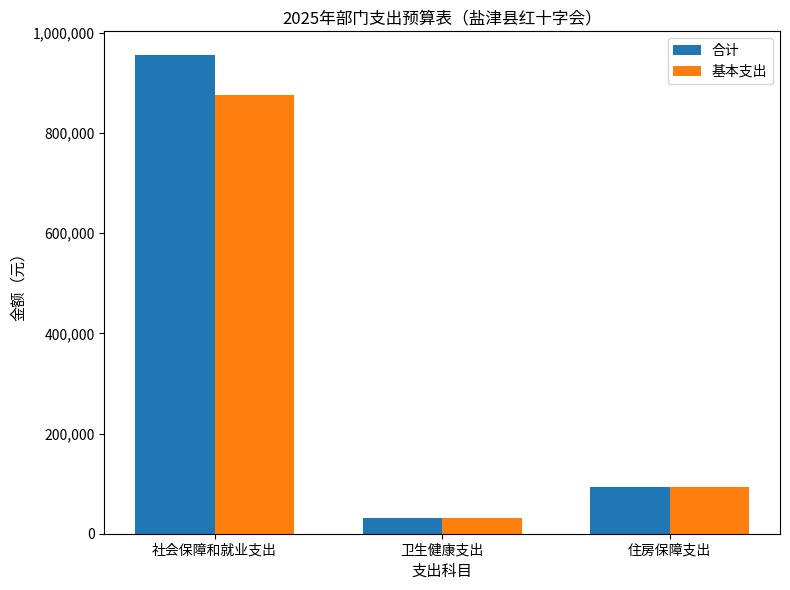

What is the average value of the 合计 series?

359929.6